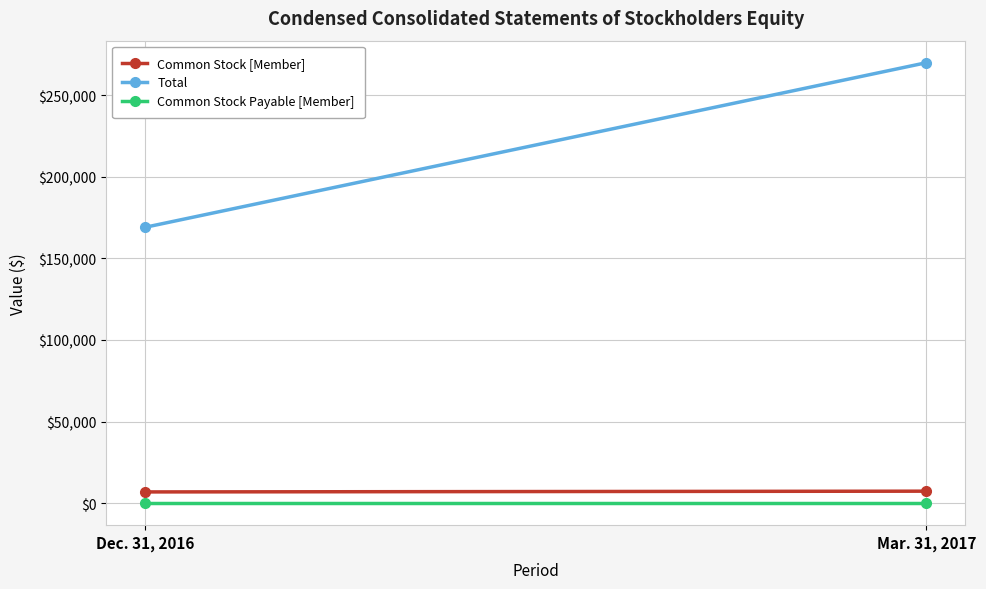

At how many categories does at least one series exceed 90225?

2